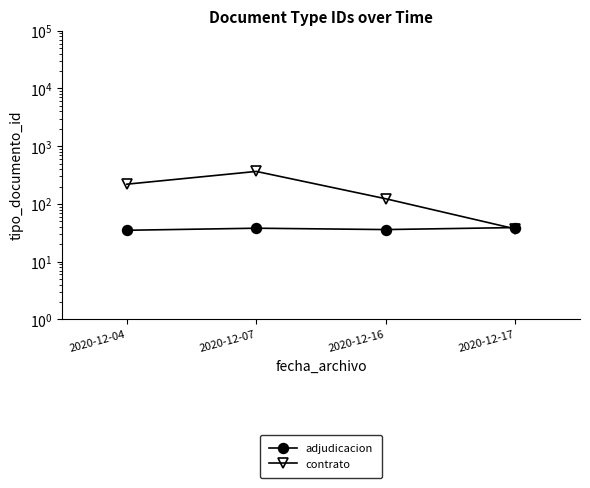

How many data points in adjudicacion are less than 38?

2